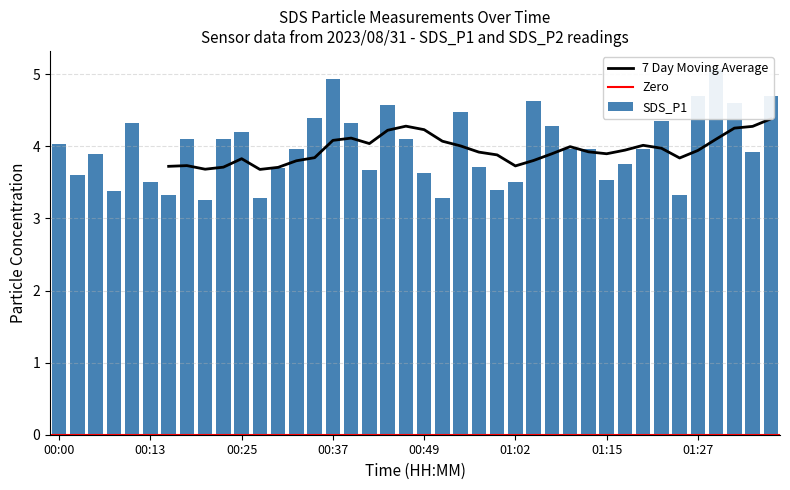

What is the label of the 16th bar from the right?

00:59